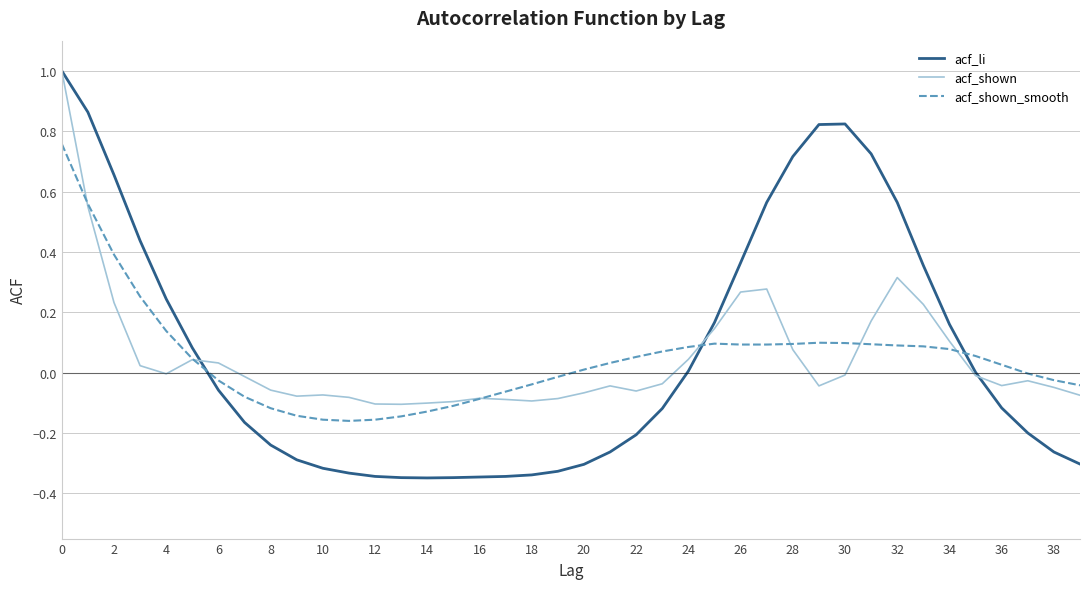

What is the maximum value for acf_shown?

1.0